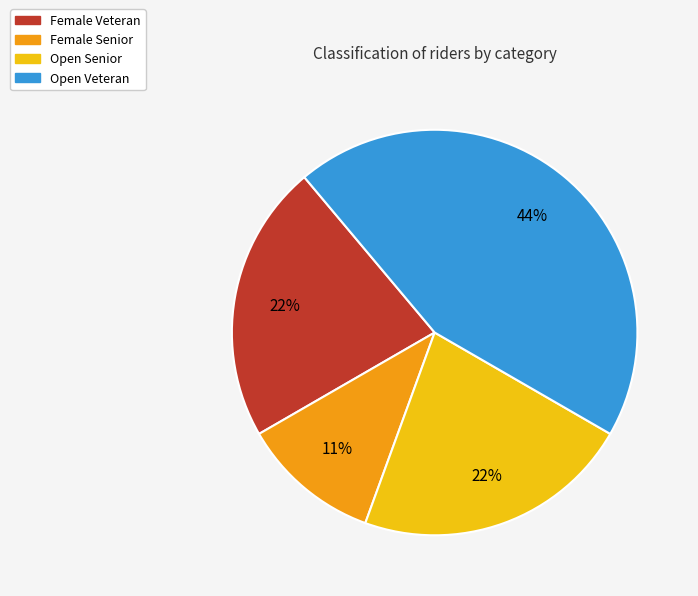

To the nearest percent, what is the difference between the largest and smallest slice percentages?

33%